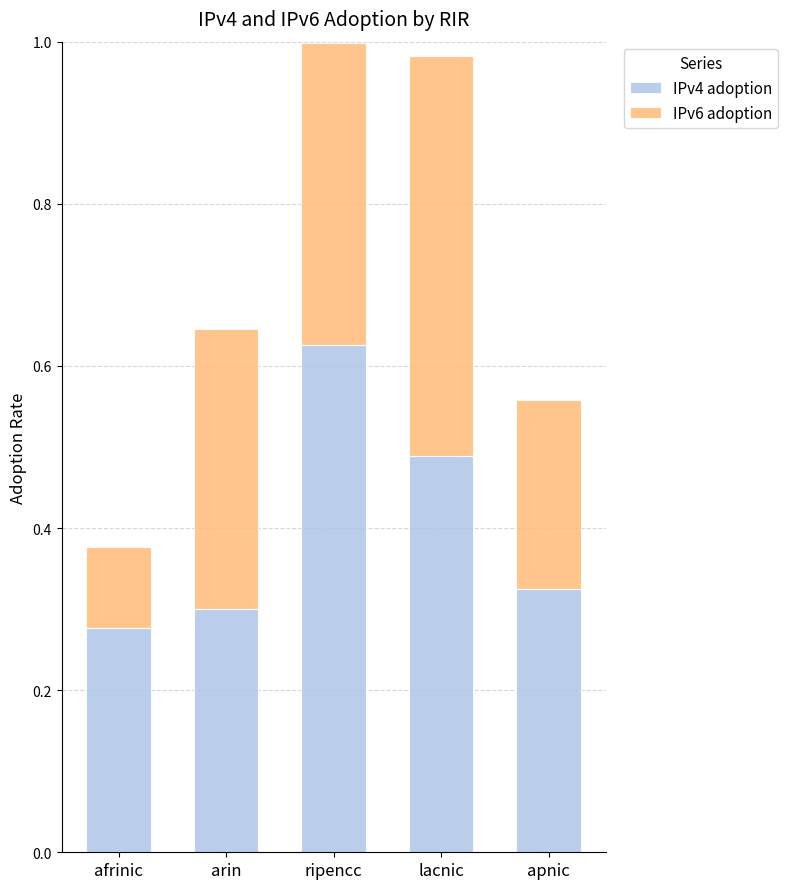

At which category is the sum across all series the highest?

ripencc